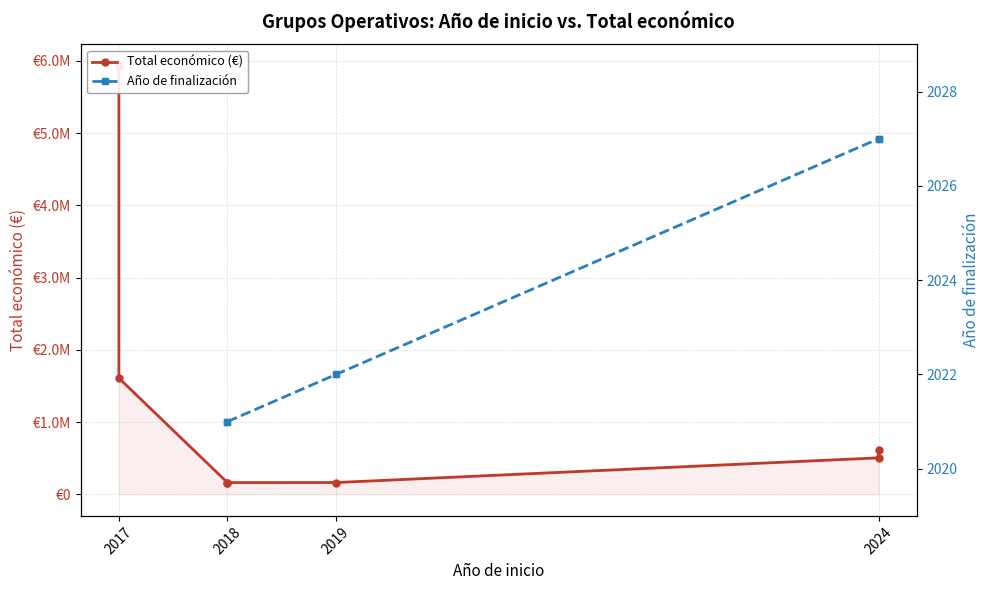

At which category does the chart reach its peak across all series?

2017